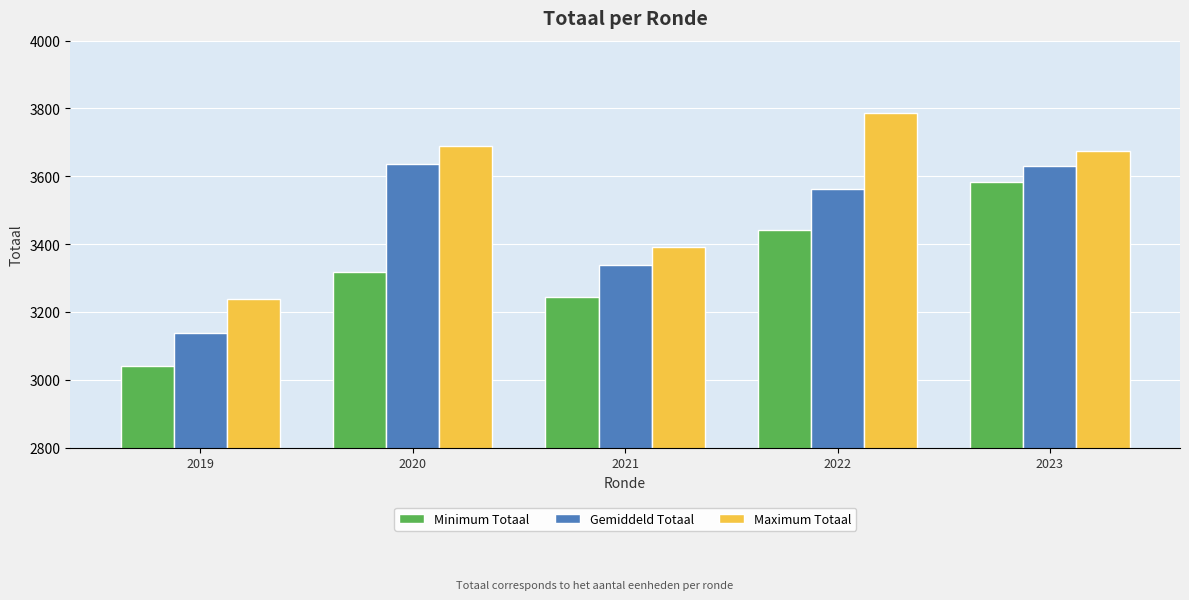

Where is Minimum Totaal nearest to the value 3312?

2020